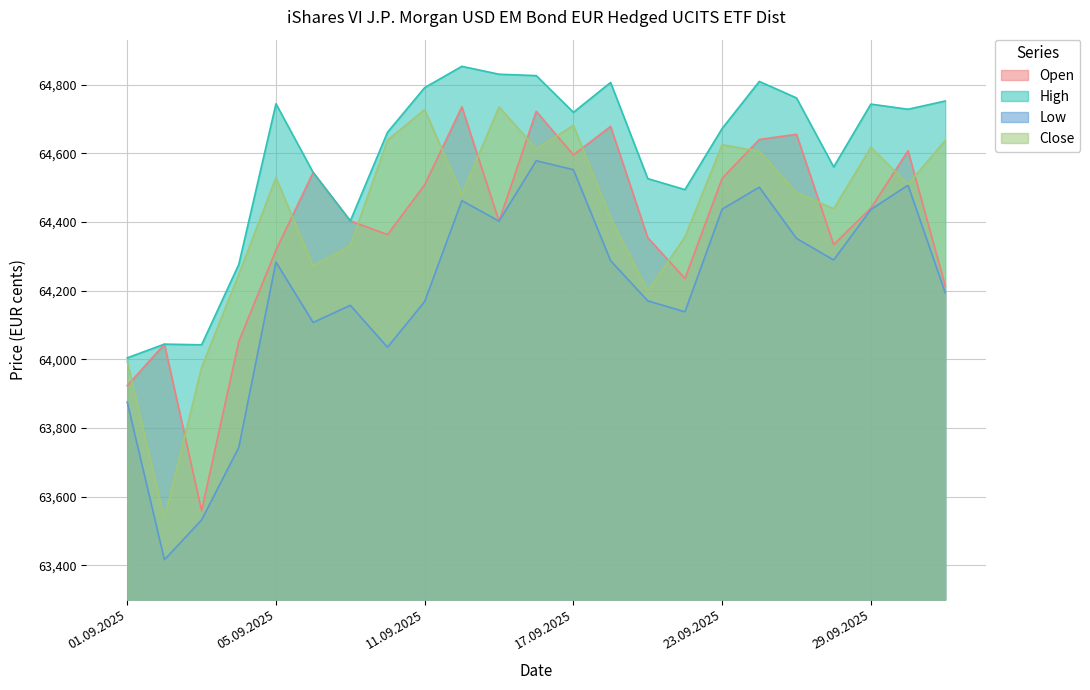

What are all the series names shown in the legend?

Open, High, Low, Close